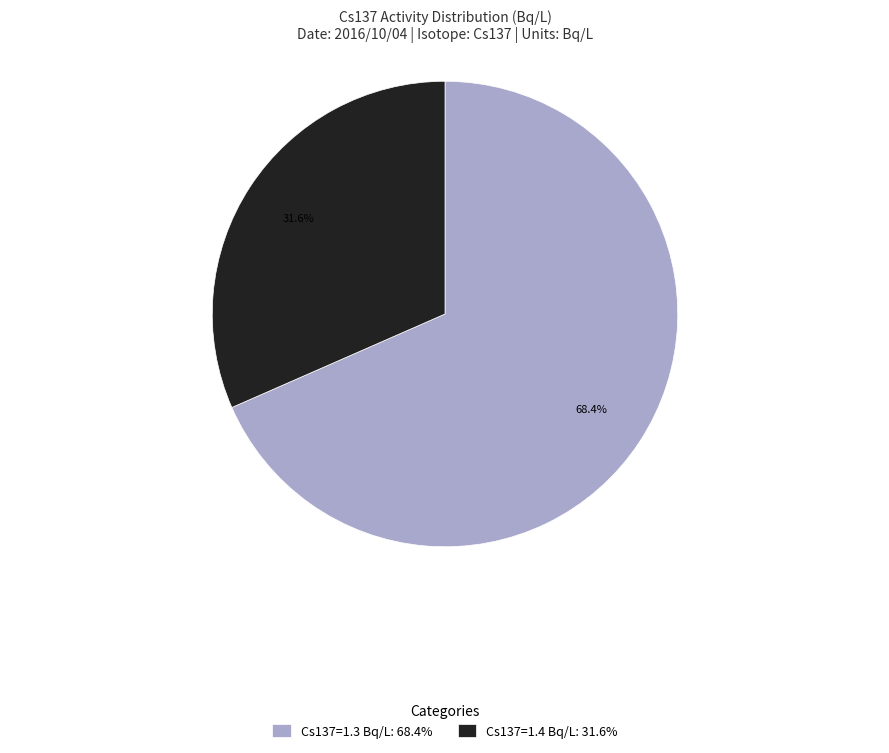

Which slice is the largest?

Cs137=1.3 Bq/L: 68.4%